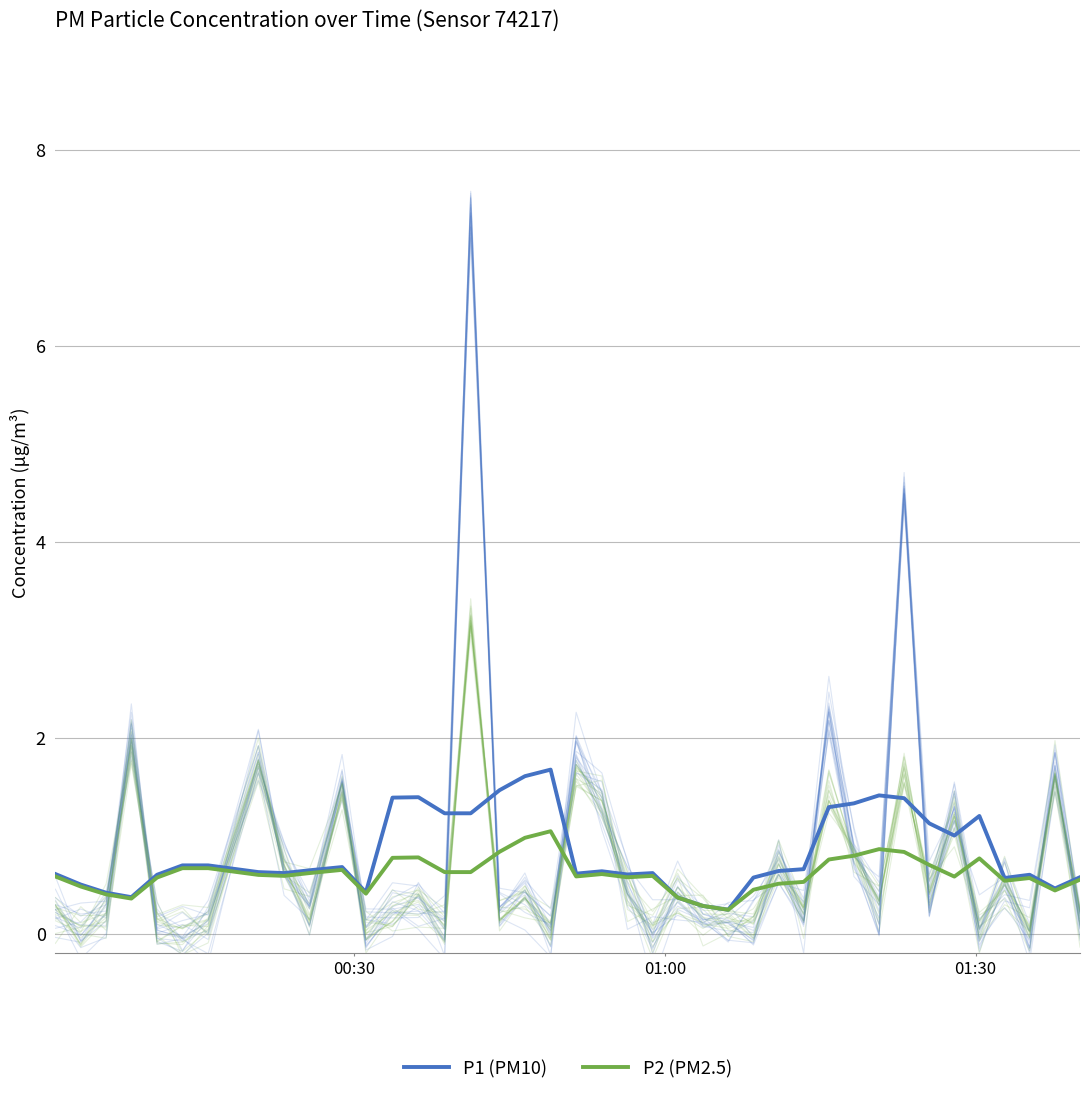

Which series has the largest total across all categories?

P1 (PM10)